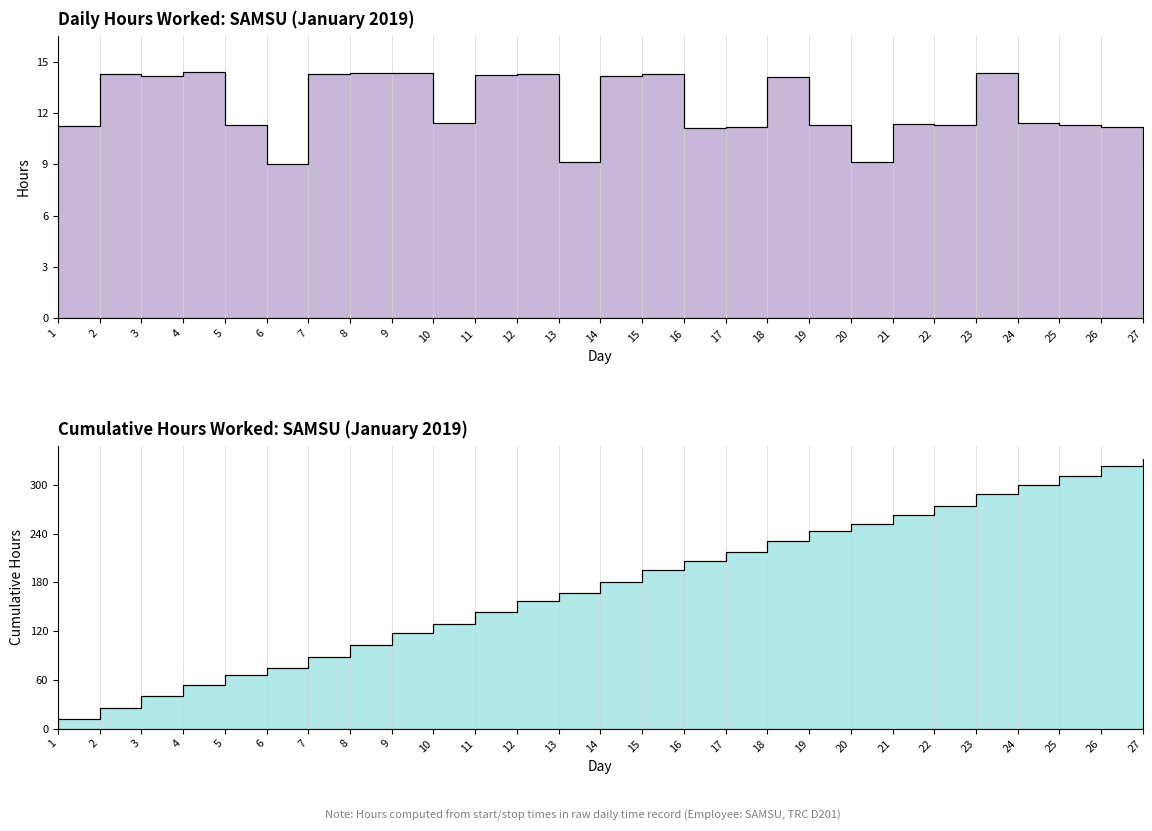

How many values are below 11?

4